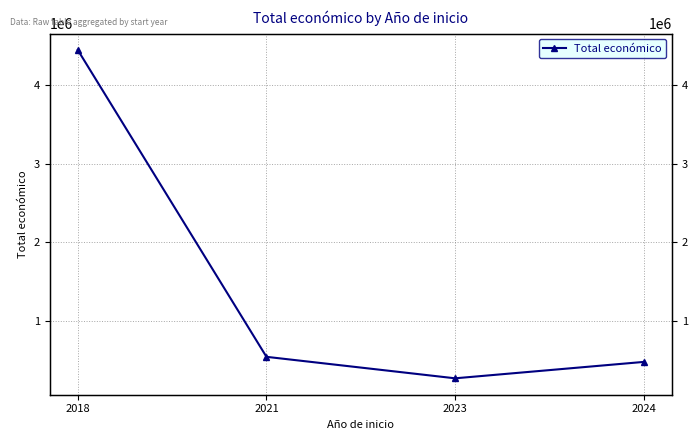

Read the value at 2018.

4447721.8